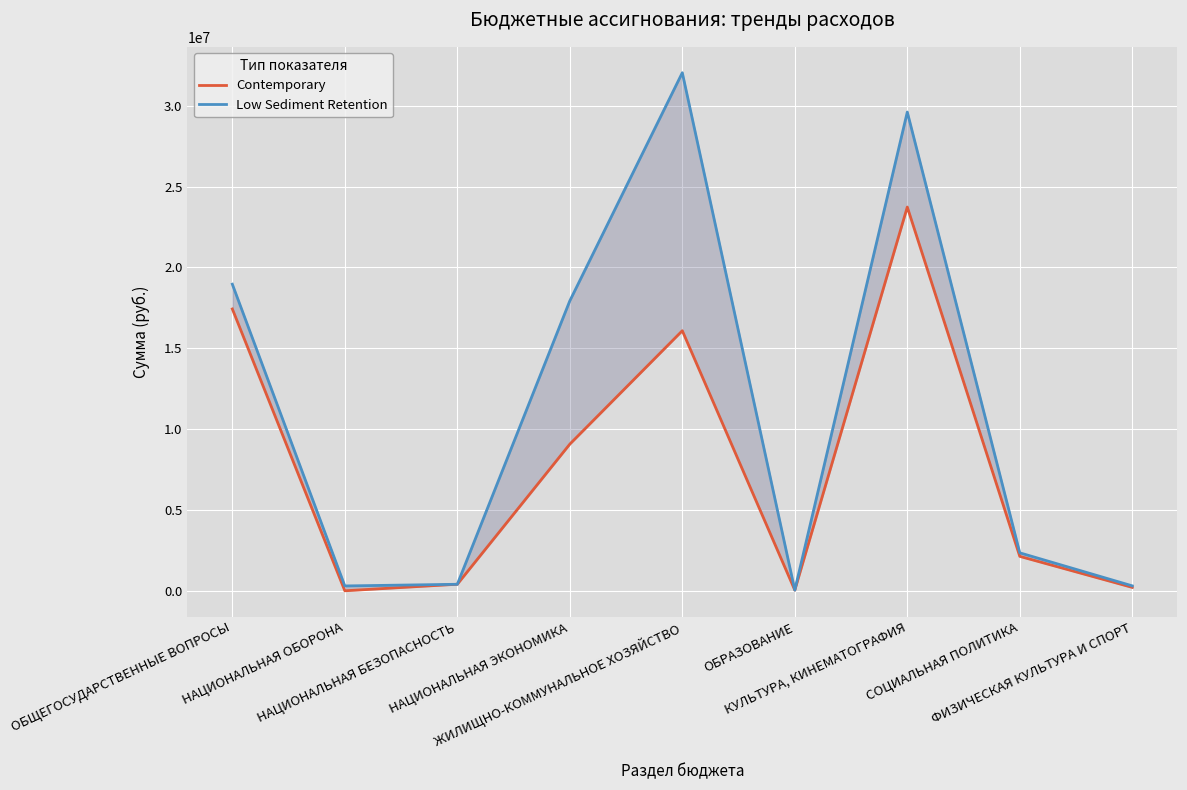

Count the number of categories in the chart.

9